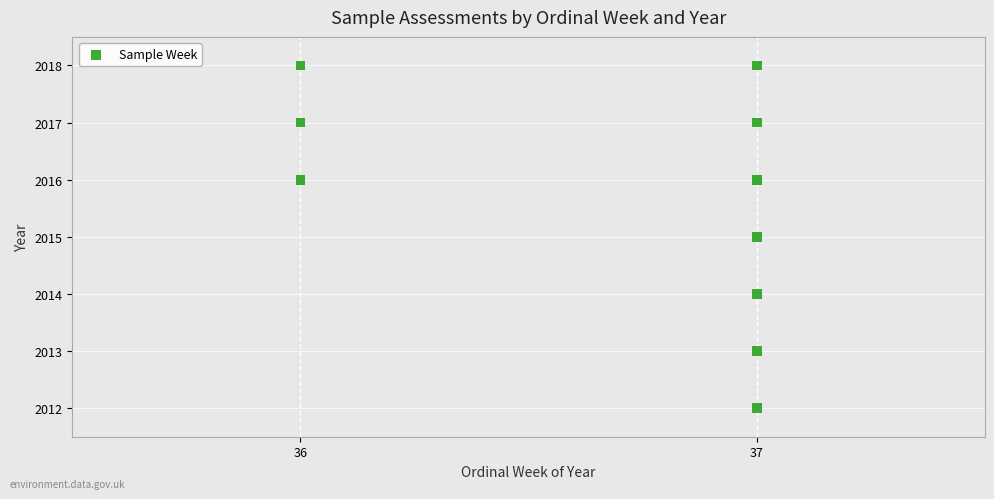

What is the range of Y values (max minus min)?

6